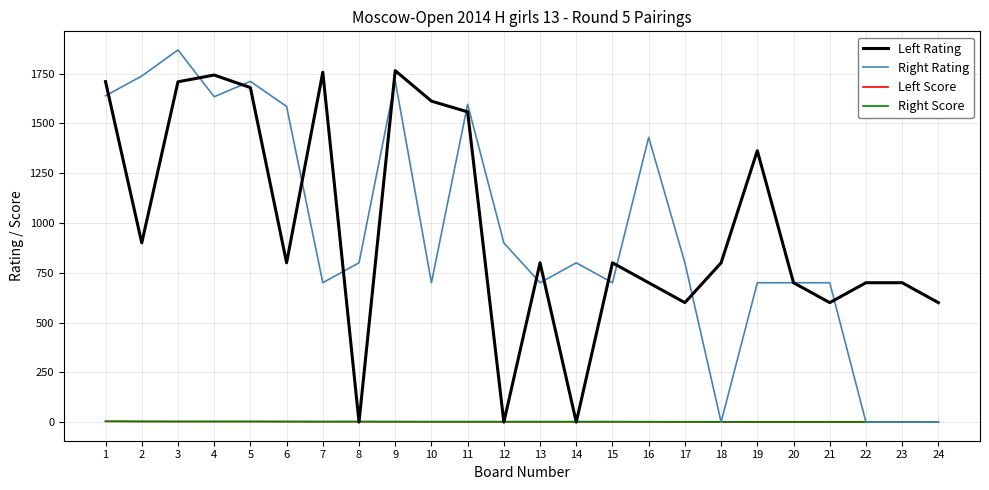

At which label is Right Rating closest to 934?

12